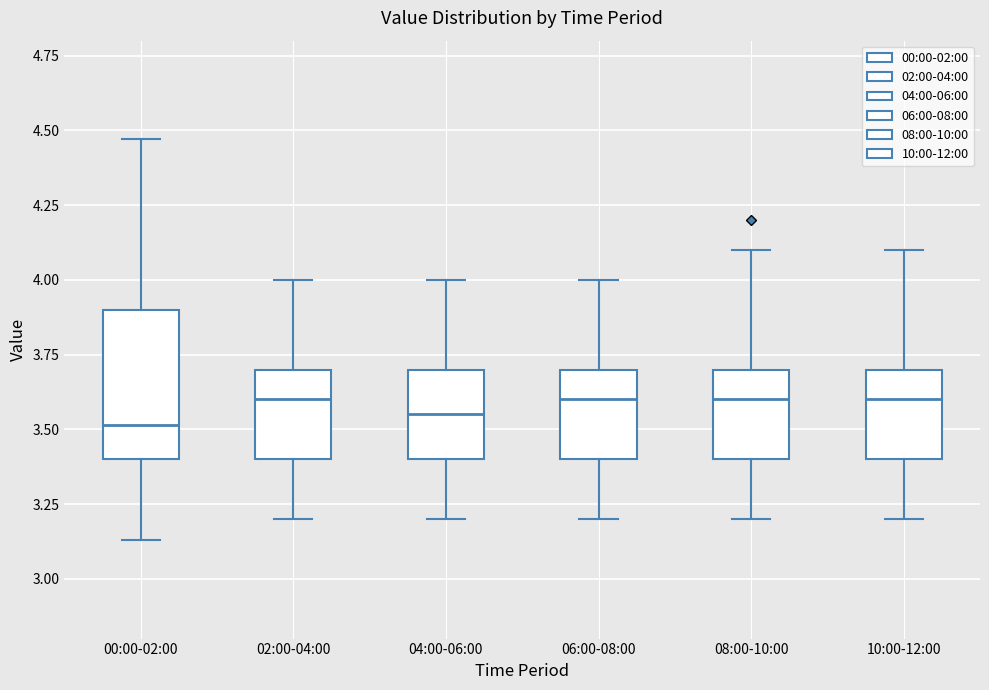

Comparing the boxes themselves (not the whiskers), which one is the tallest?

00:00-02:00